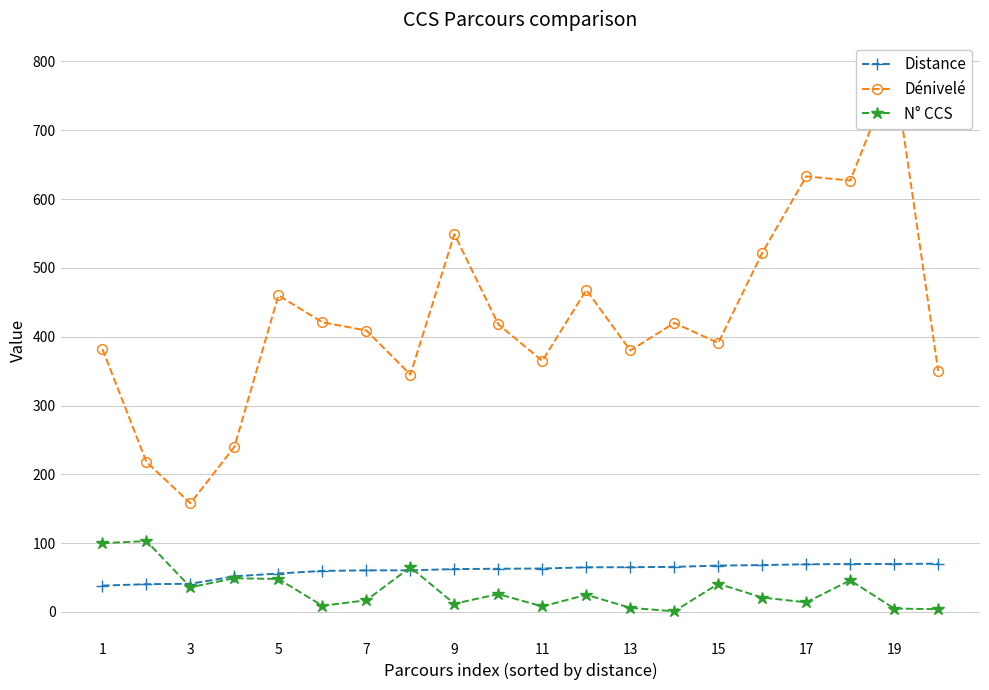

Reading left to right, transcribe all the data shown in this chart.

Distance: 38.3	40.4	41.0	51.8	55.9	59.6	60.5	60.5	62.3	62.8	63.1	64.9	65.0	65.6	67.4	68.1	69.3	69.6	69.8	70.1
Dénivelé: 382.0	218.0	158.0	240.0	460.0	421.0	409.0	345.0	549.0	418.0	365.0	468.0	380.0	420.0	391.0	522.0	633.0	627.0	788.0	350.0
N° CCS: 100.0	103.0	36.0	49.0	48.0	9.0	17.0	65.0	12.0	26.0	8.0	25.0	6.0	1.0	41.0	21.0	14.0	46.0	5.0	4.0